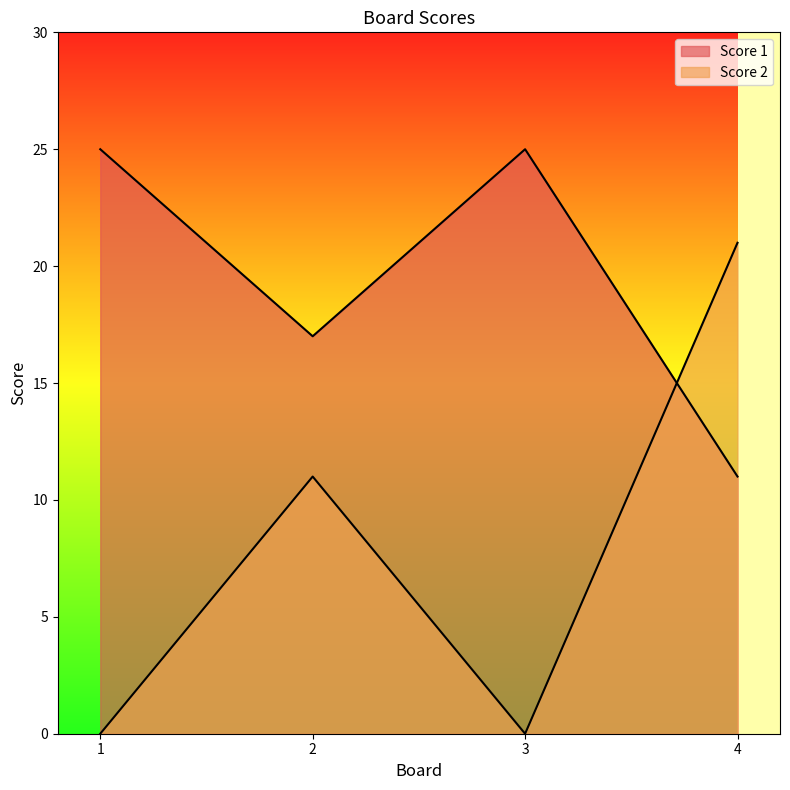

What are all the series names shown in the legend?

Score 1, Score 2